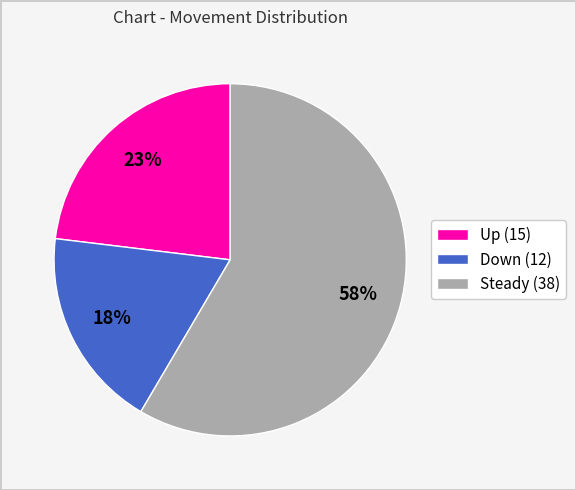

What is the smallest slice in the pie chart?

Down (12)